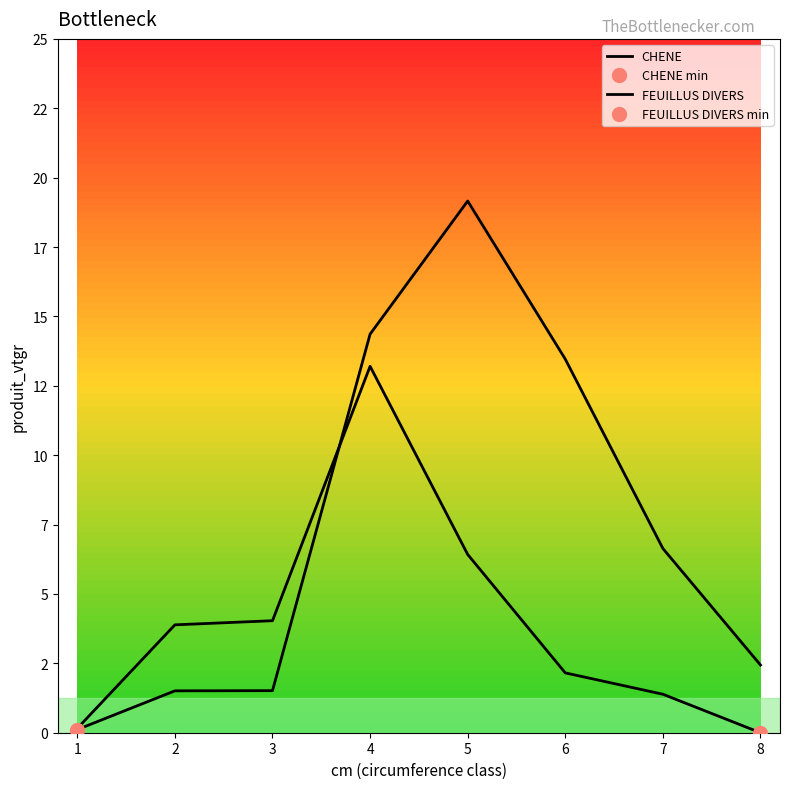

Where is the first local maximum for FEUILLUS DIVERS?

4